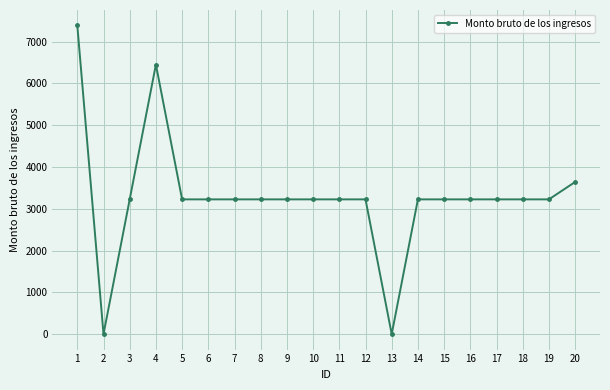

At which label does the data first exceed 3225?

1